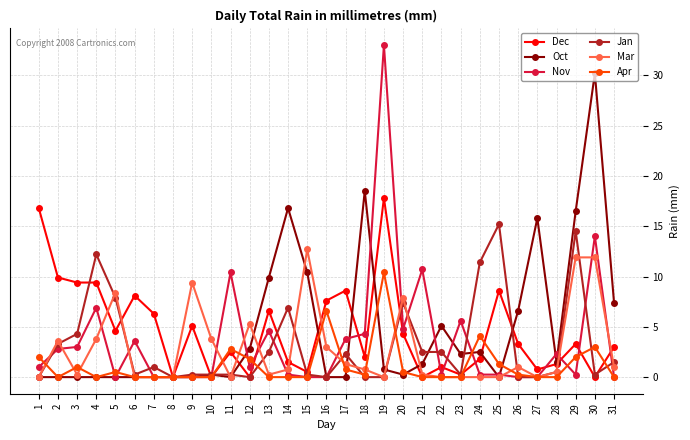

True or false: Nov has a value of 0.2 at 14.

True